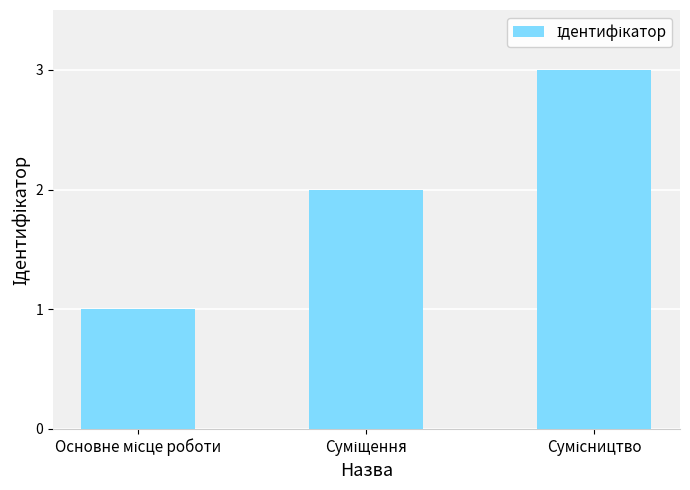

What is the maximum value shown in the chart?

3